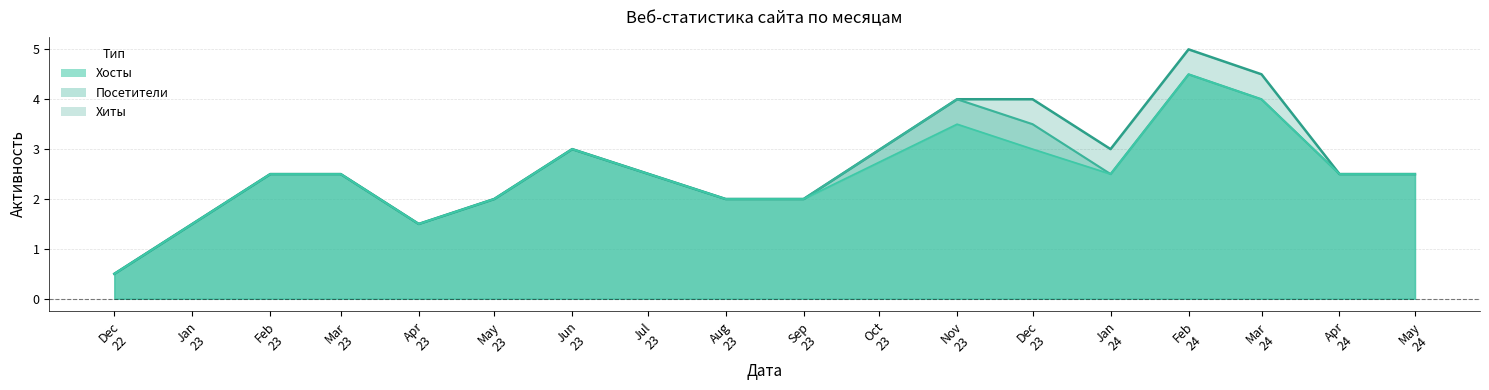

What is the minimum value for Посетители?

0.5